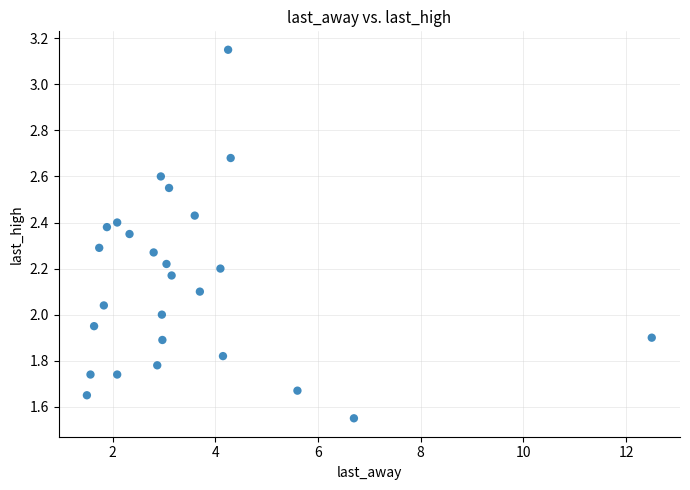

What is the range of X values (max minus min)?

11.0